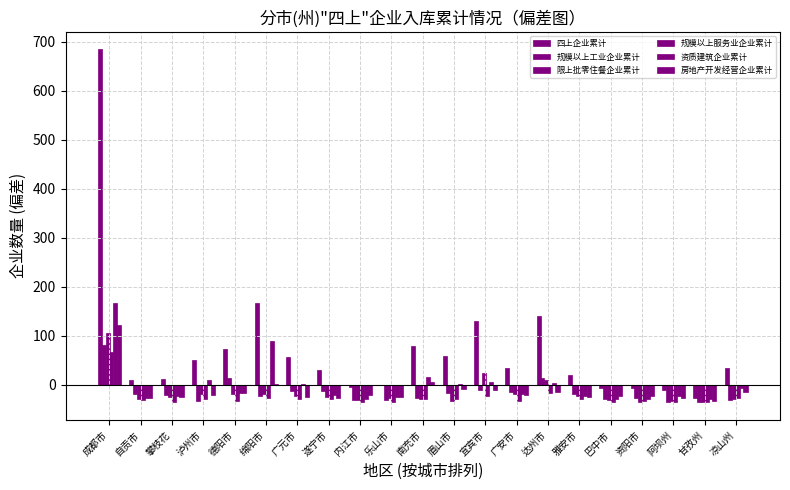

Where is 限上批零住餐企业累计 nearest to the value 34?

宜宾市